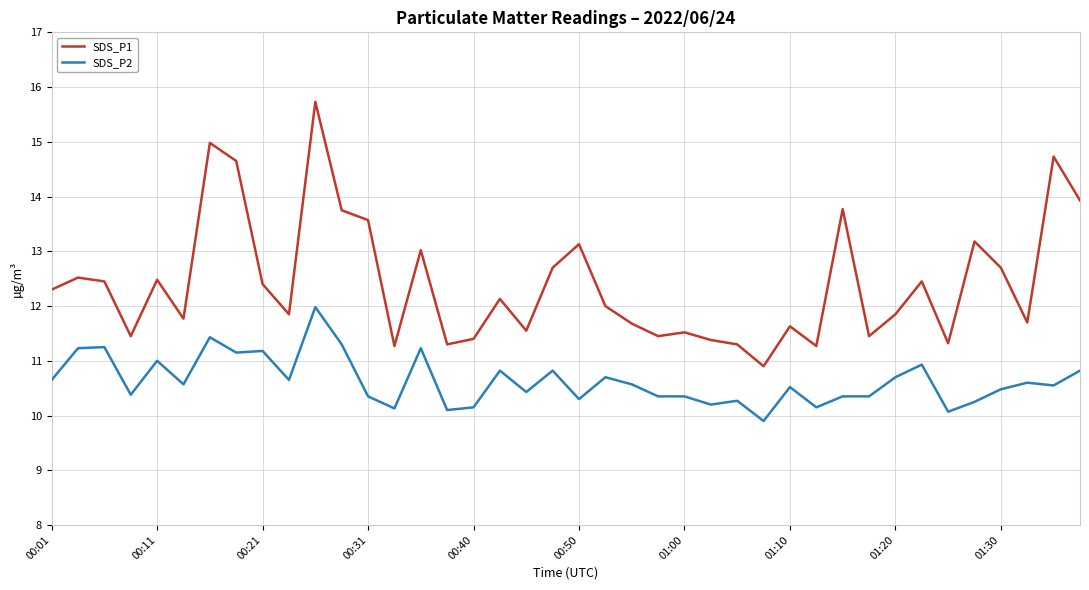

List the series in order of their overall mean, highest first.

SDS_P1, SDS_P2